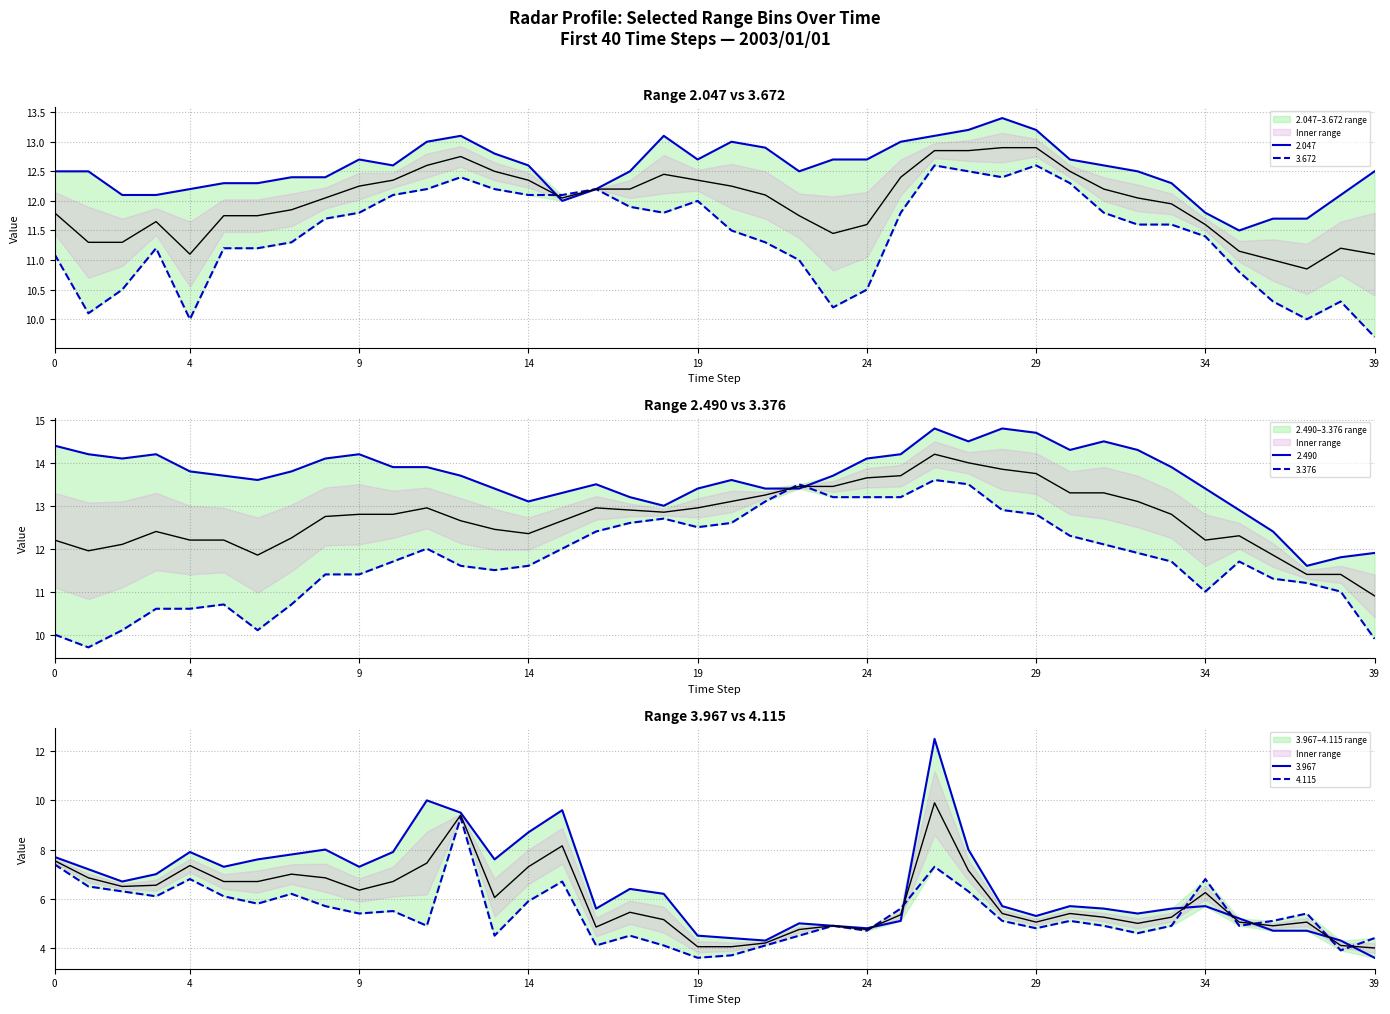

How many data points does each series have?

40